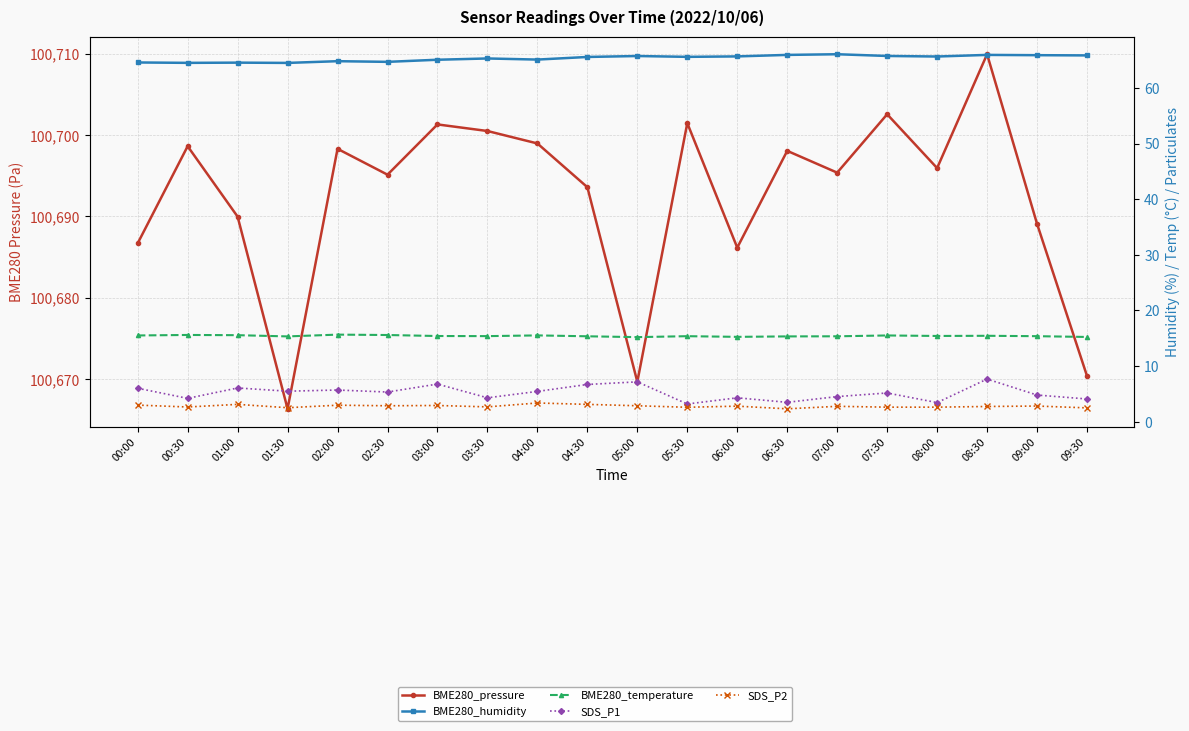

The SDS_P1 series shows 3.5 at 06:30. True or false?

True